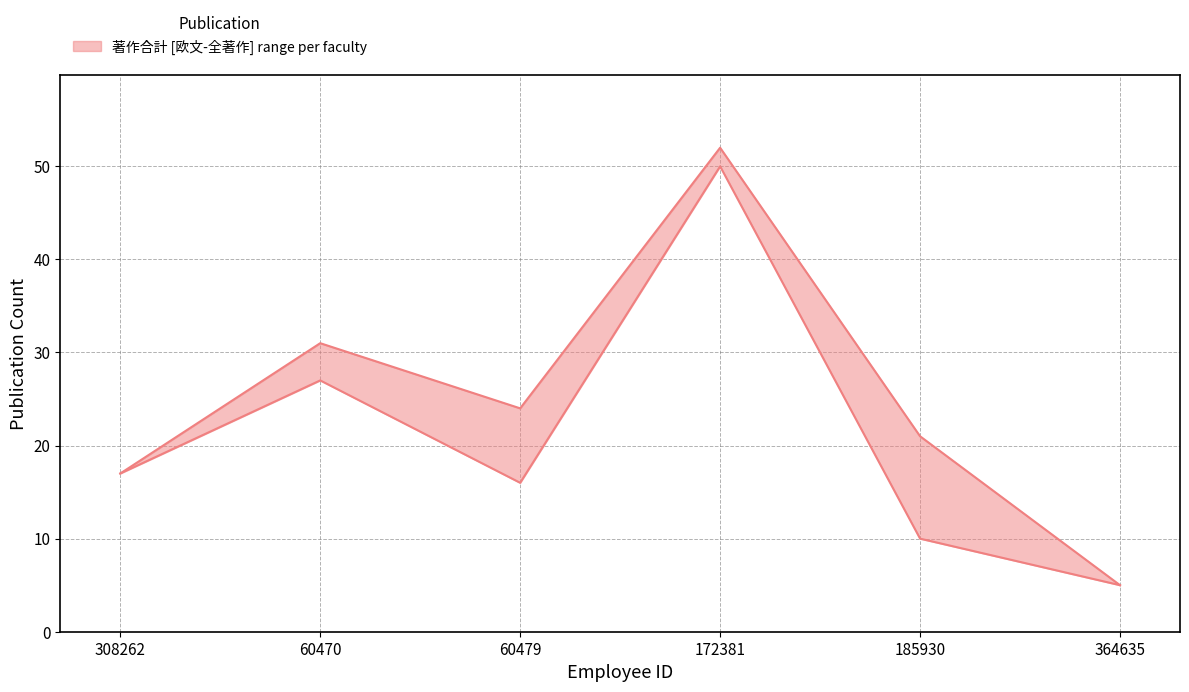

Is it true that 著作合計(欧文) equals 5 at 364635?

True